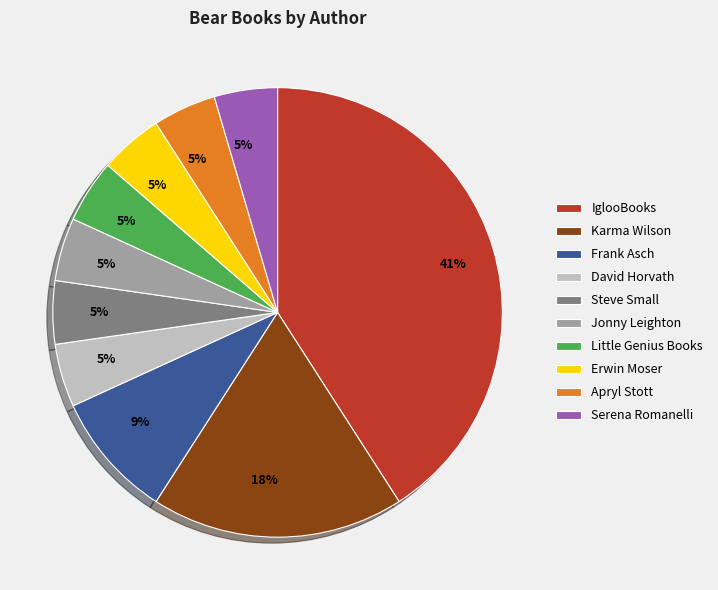

To the nearest percent, what is the average slice percentage?

10%